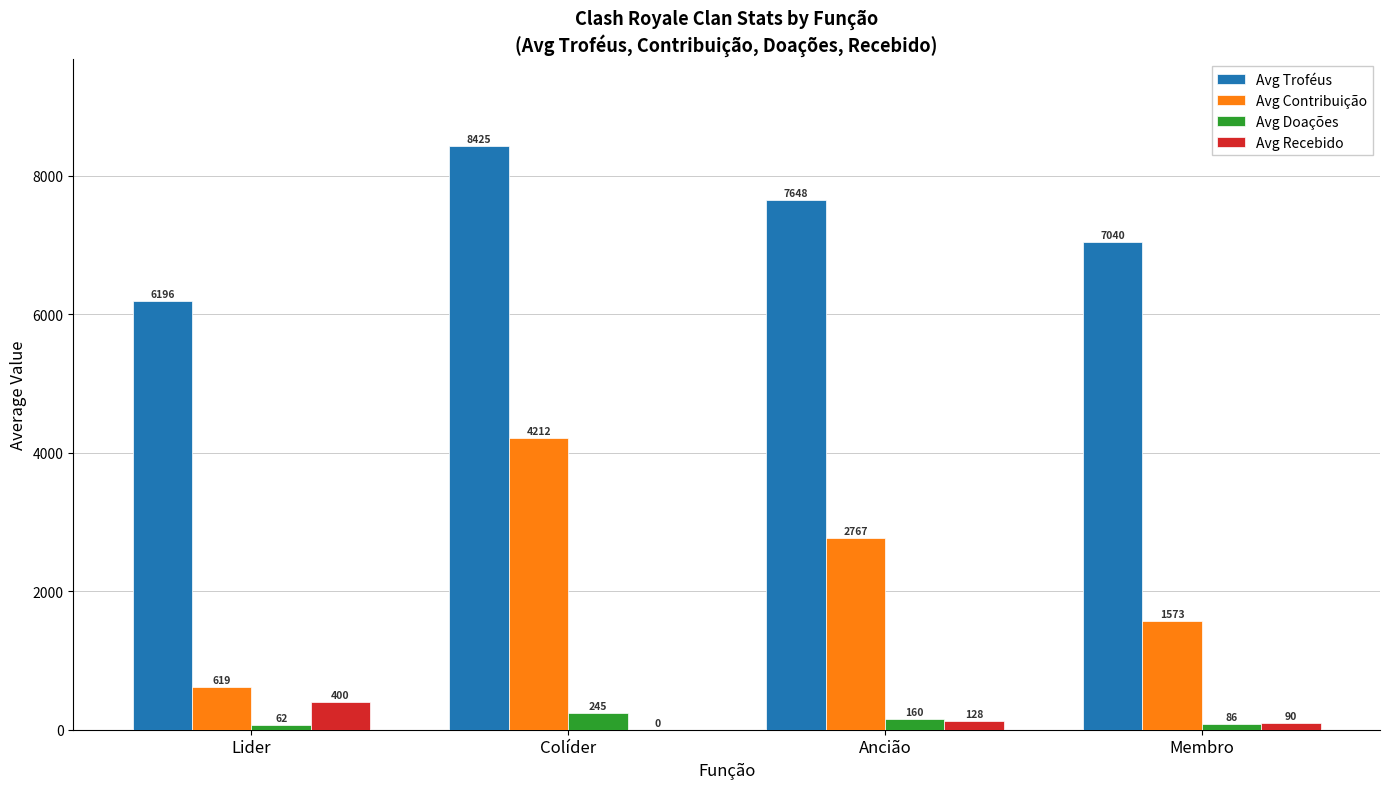

Does the chart contain stacked bars?

No